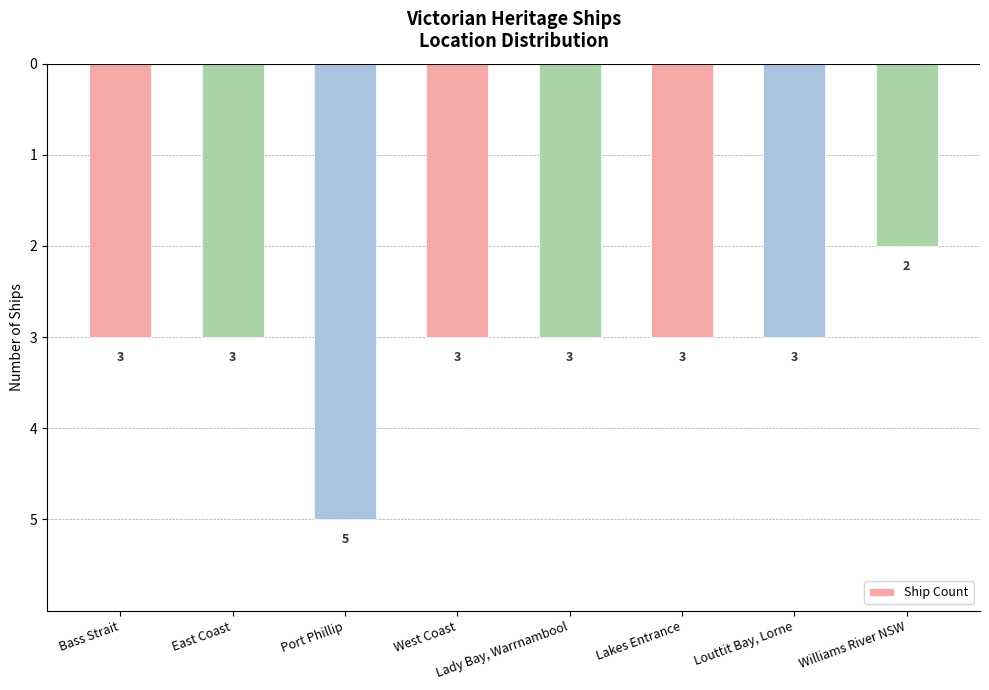

What is the label of the 5th bar from the right?

West Coast